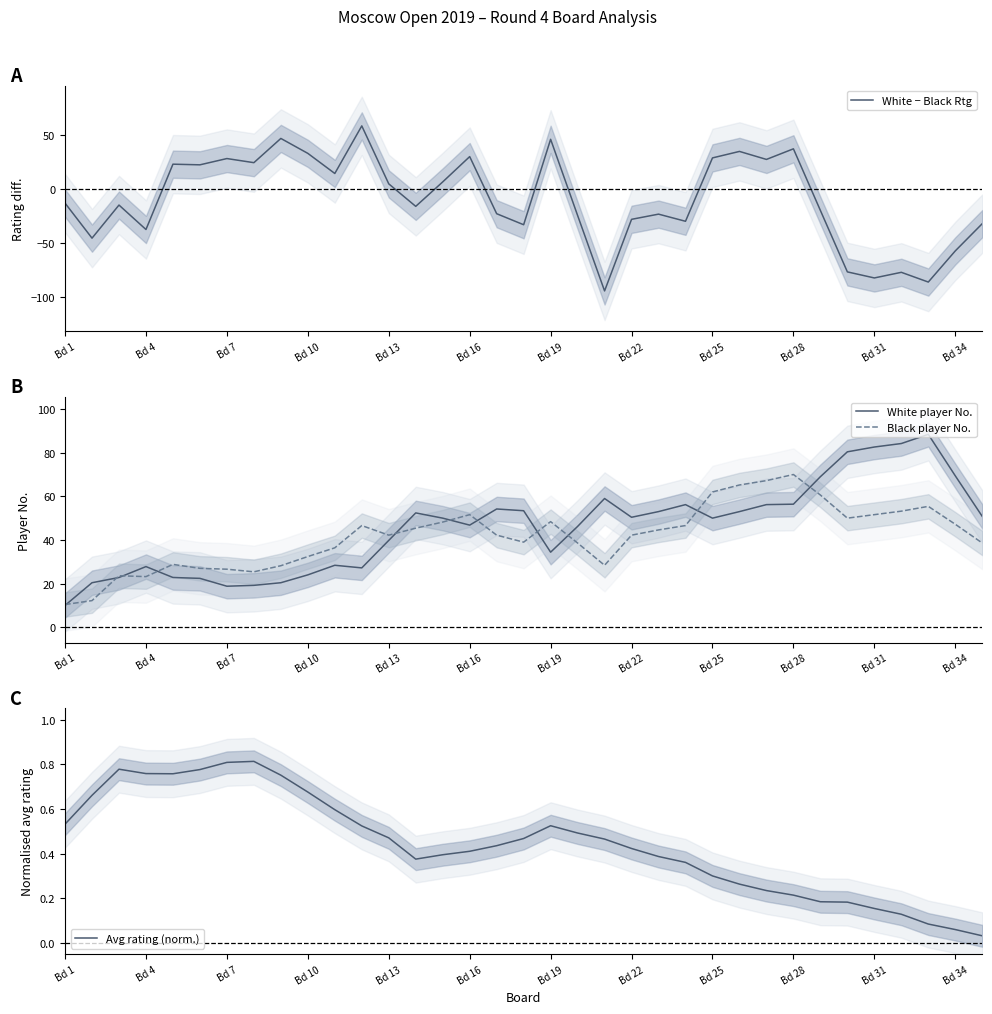

What is the sum of all Avg rating (norm.) values?

15.5